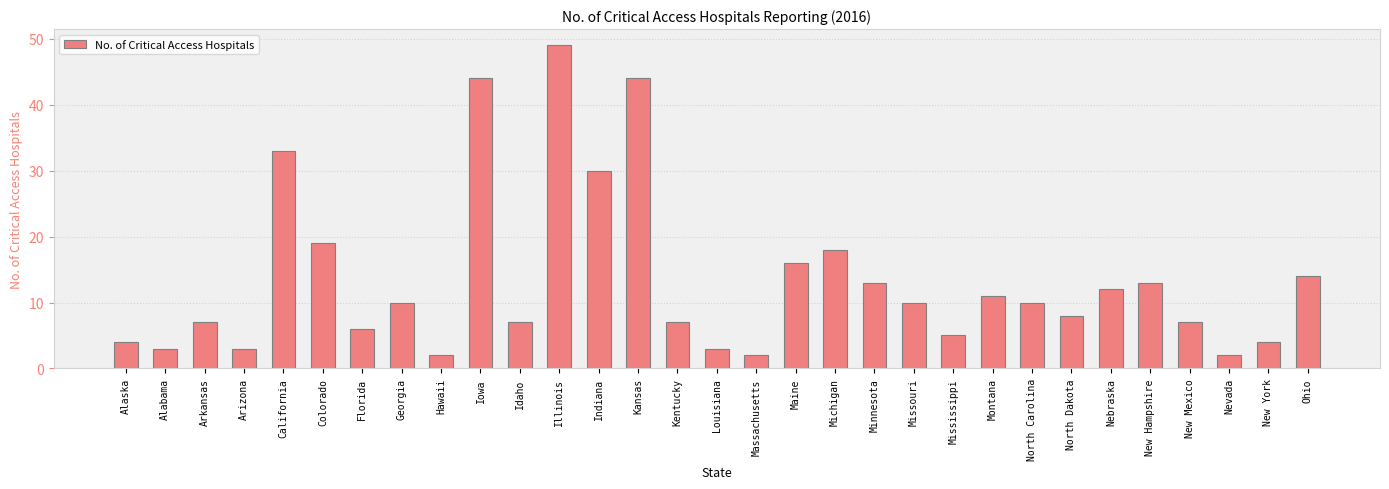

Which has a higher value, Florida or Idaho?

Idaho